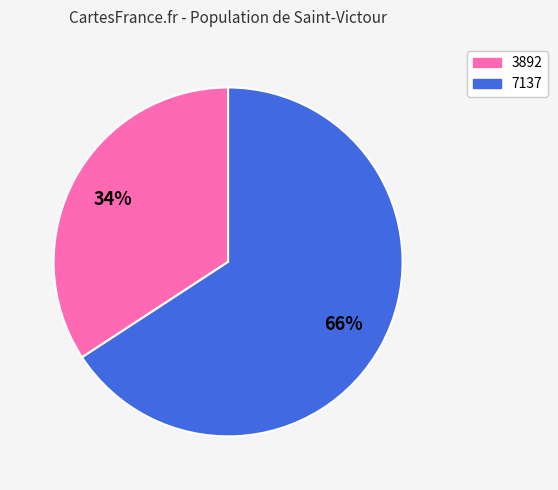

Do 7137 and 3892 together represent more than half of the pie?

Yes